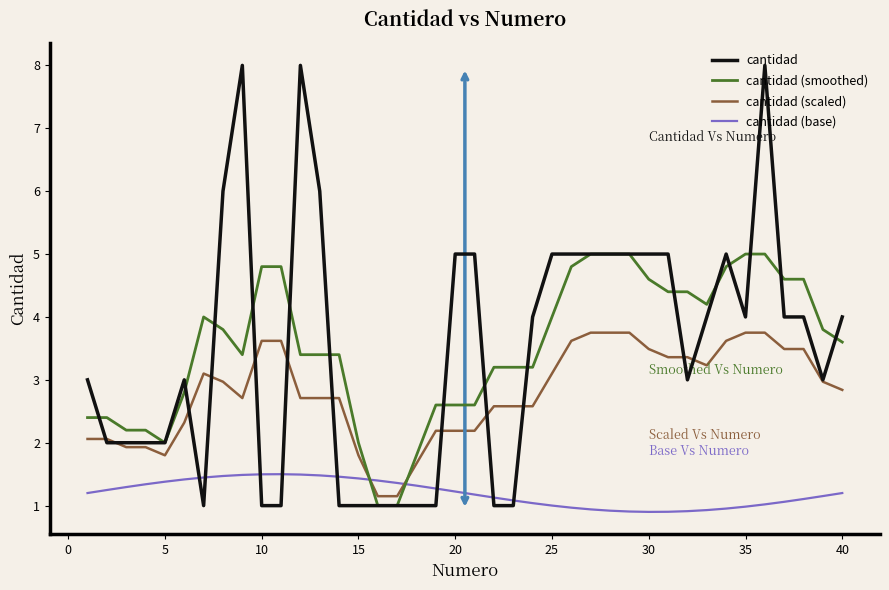

After their last crossing, which series has the higher values: cantidad (base) or cantidad?

cantidad